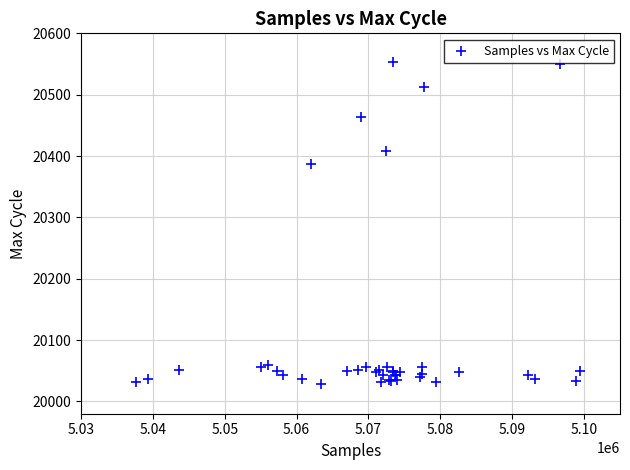

What Y value in the scatter plot is closest to 20291?

20387